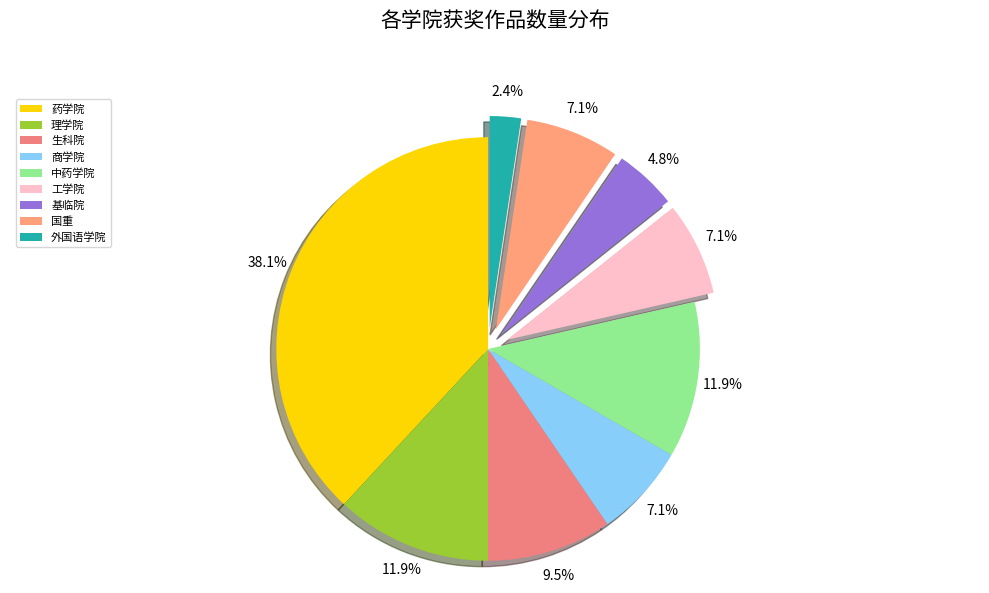

To the nearest percent, what is the combined percentage of 理学院 and 工学院?

19%